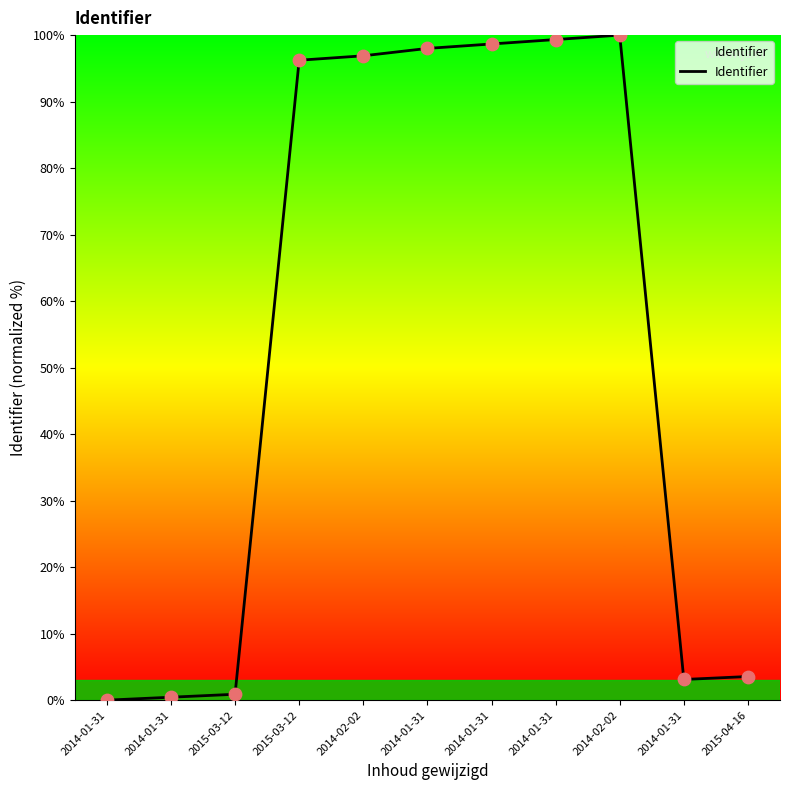

How many lines are shown in the chart?

1